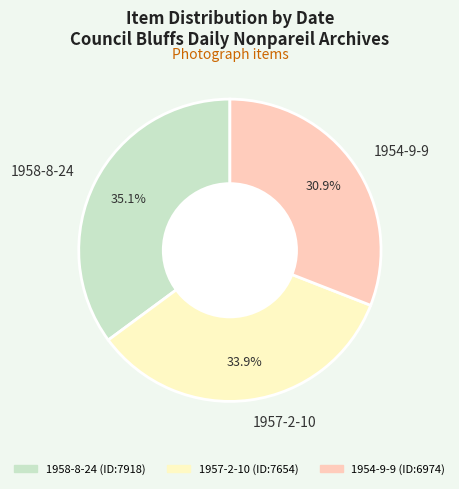

What percentage is the 1957-2-10 slice, to the nearest percent?

34%